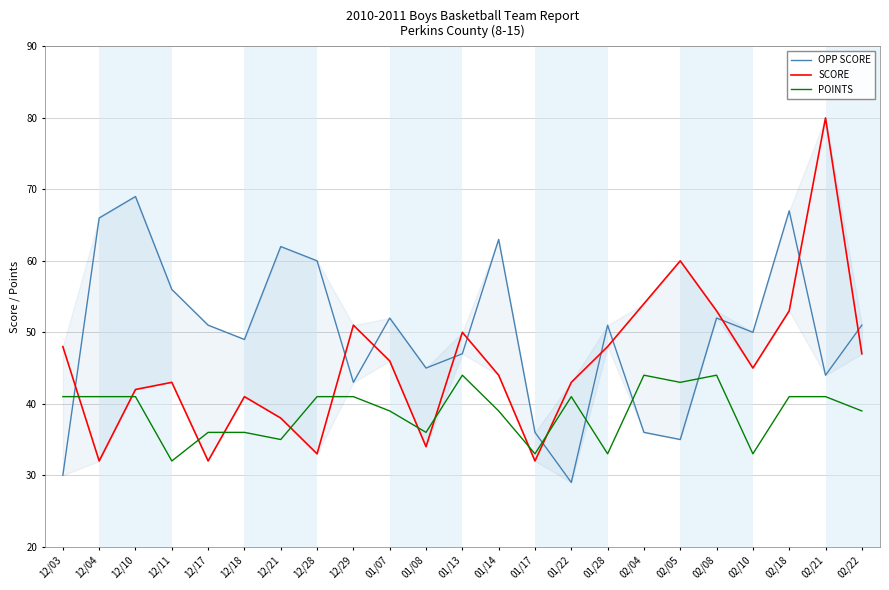

List the labels in order of OPP SCORE value, smallest first.

01/22, 12/03, 02/05, 01/17, 02/04, 12/29, 02/21, 01/08, 01/13, 12/18, 02/10, 12/17, 01/28, 02/22, 01/07, 02/08, 12/11, 12/28, 12/21, 01/14, 12/04, 02/18, 12/10